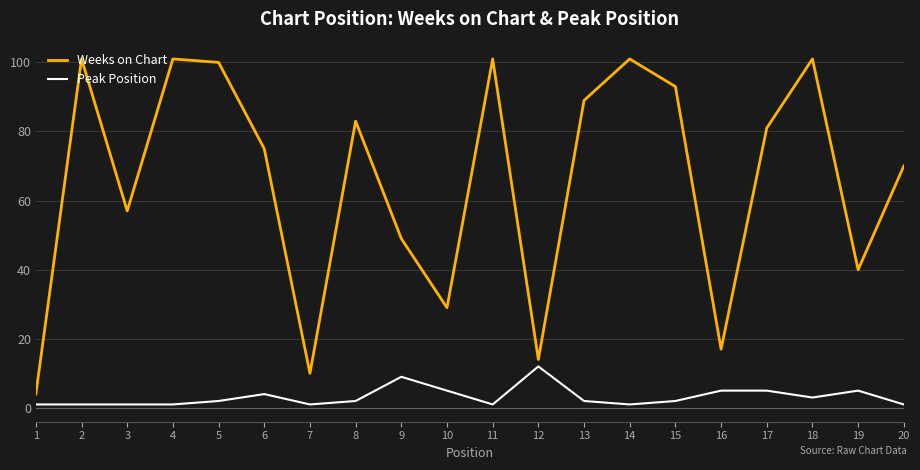

How many lines are shown in the chart?

2